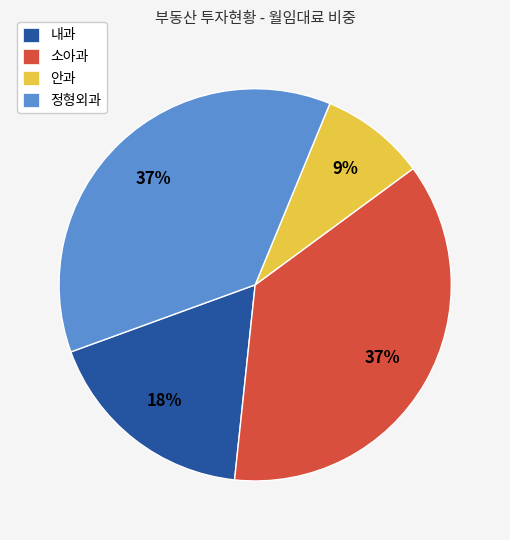

Which category has the smallest portion of the pie?

안과